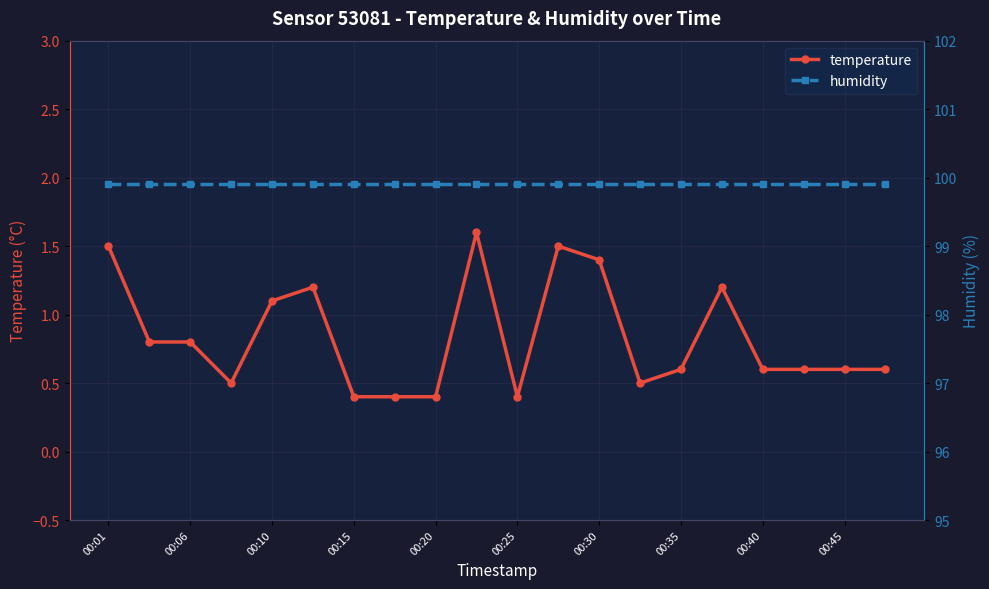

True or false: temperature has a value of 0.4 at 00:15.

True